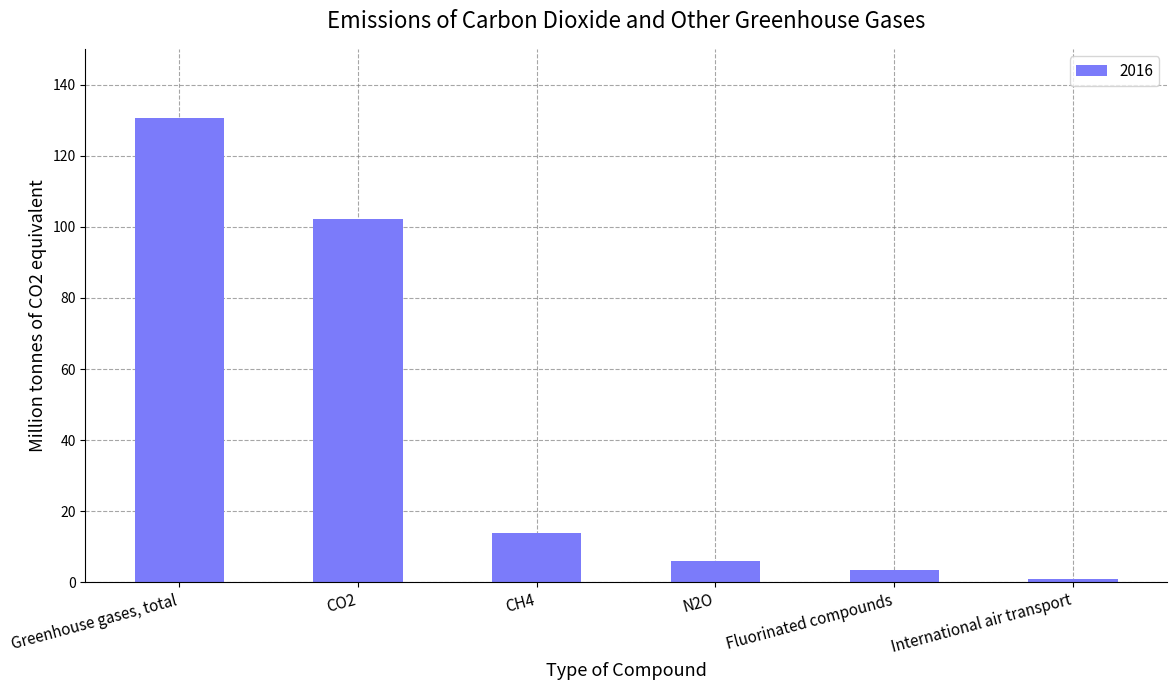

Count the number of categories in the chart.

6